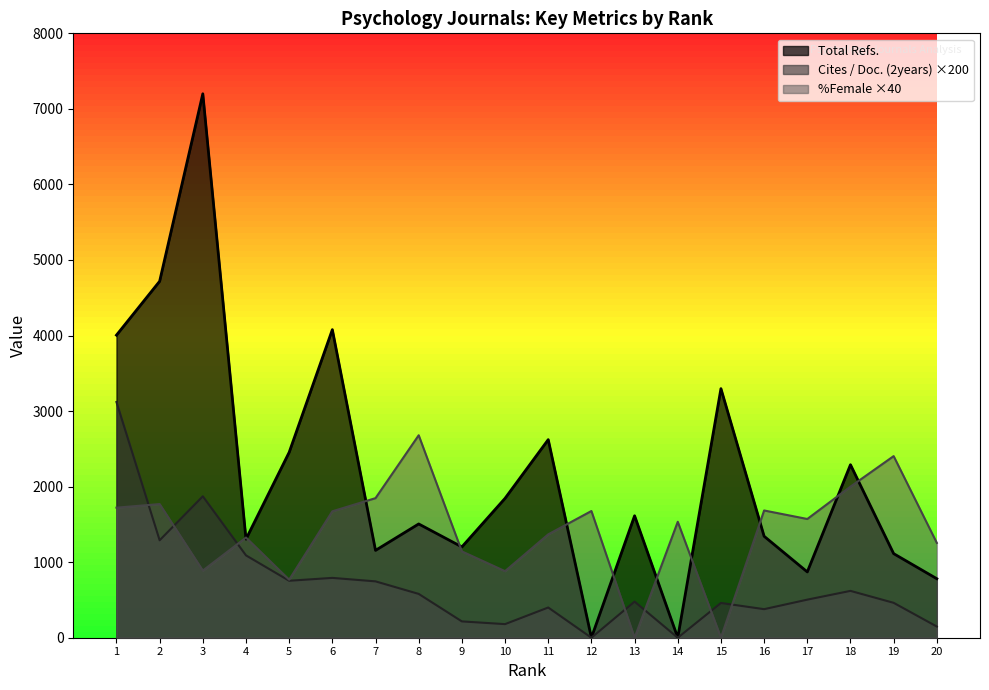

What is the highest value of the %Female series?

2680.0